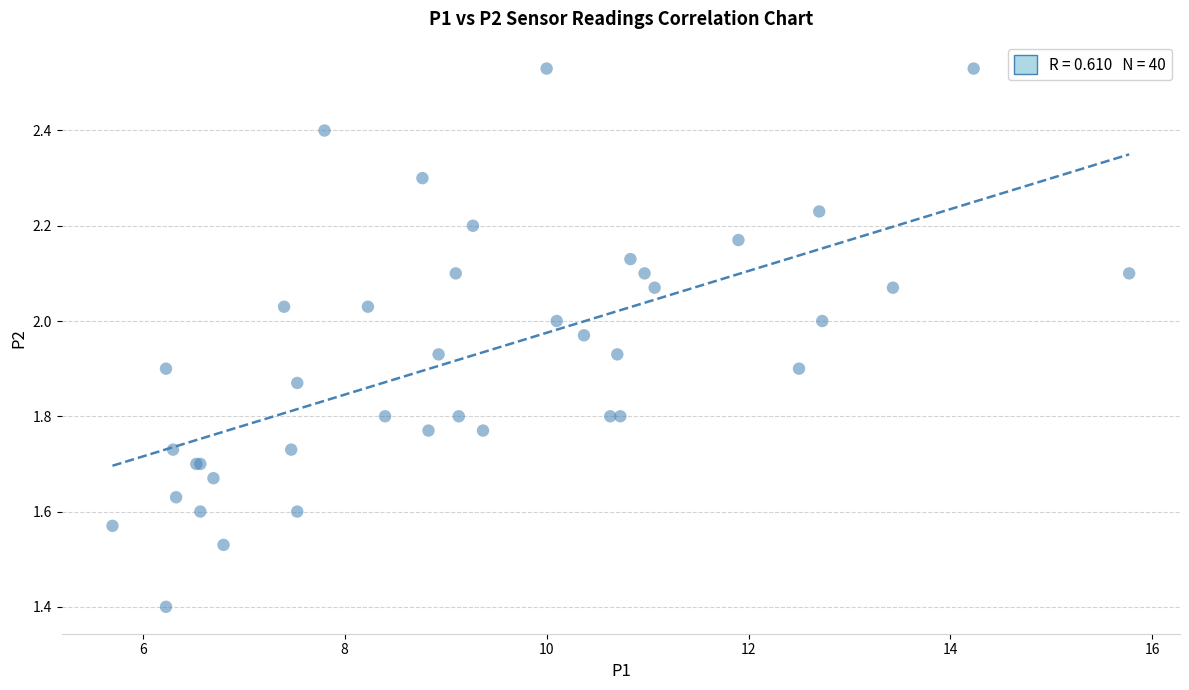

What Y value in the scatter plot is closest to 1?

1.4